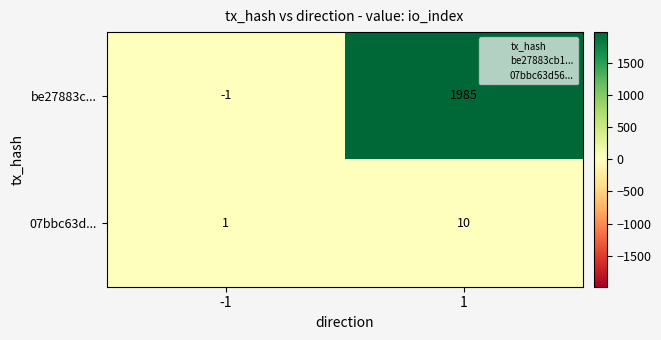

The 07bbc63d... series shows 16 at 1. True or false?

False